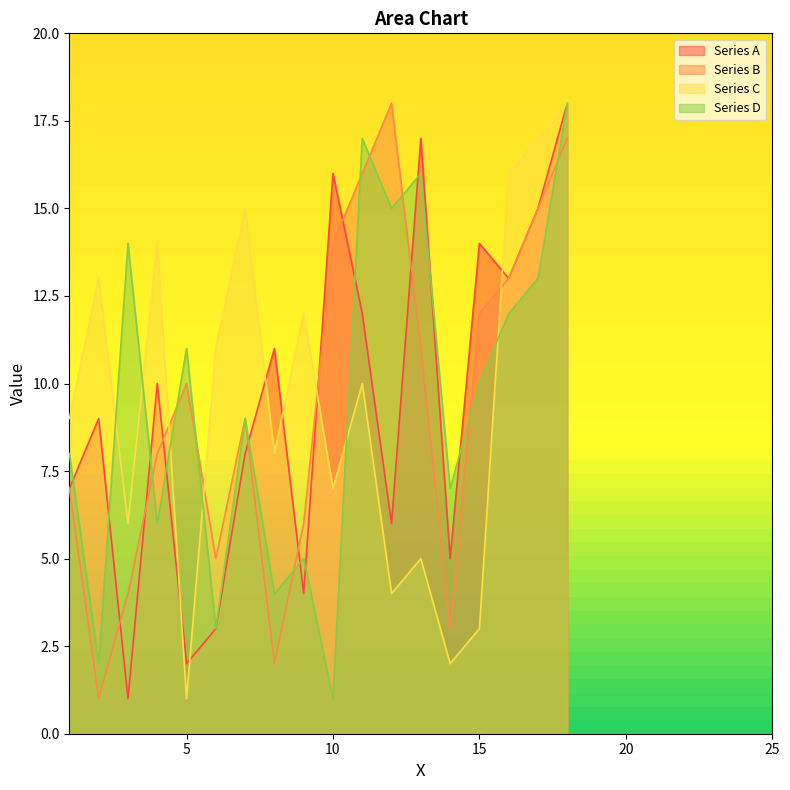

The value of Series C at 23 is 0. True or false?

True